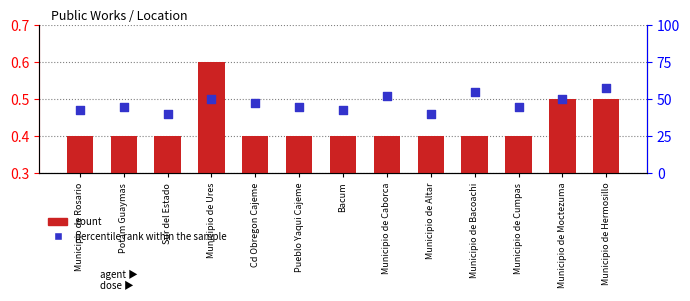

Which series contains the lowest Y value?

count